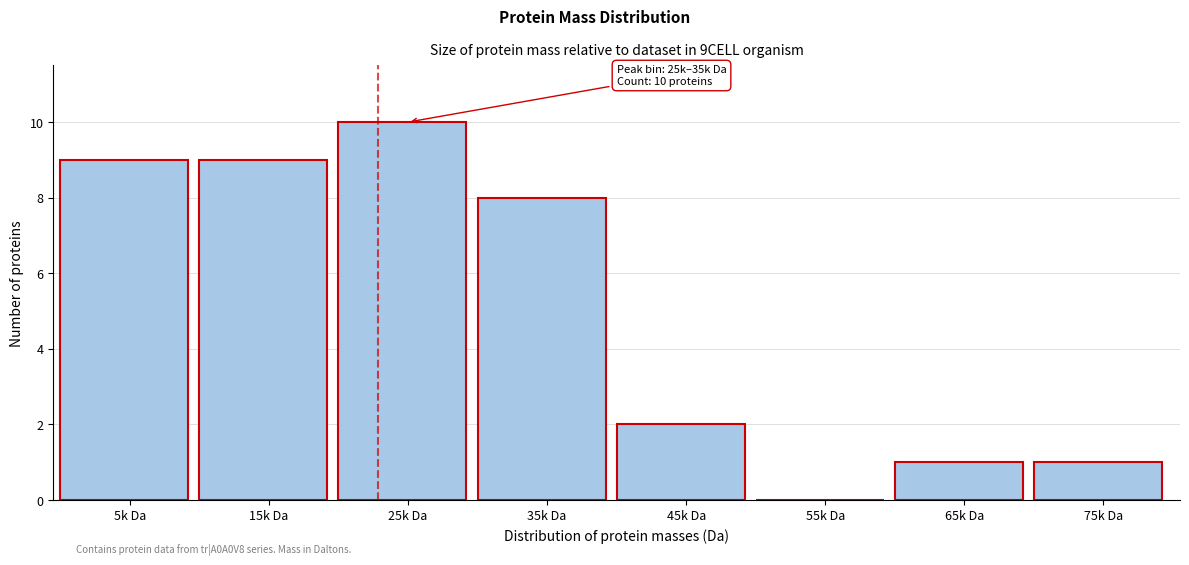

Reading right to left, transcribe all the data shown in this chart.

75k Da=1	65k Da=1	55k Da=0	45k Da=2	35k Da=8	25k Da=10	15k Da=9	5k Da=9